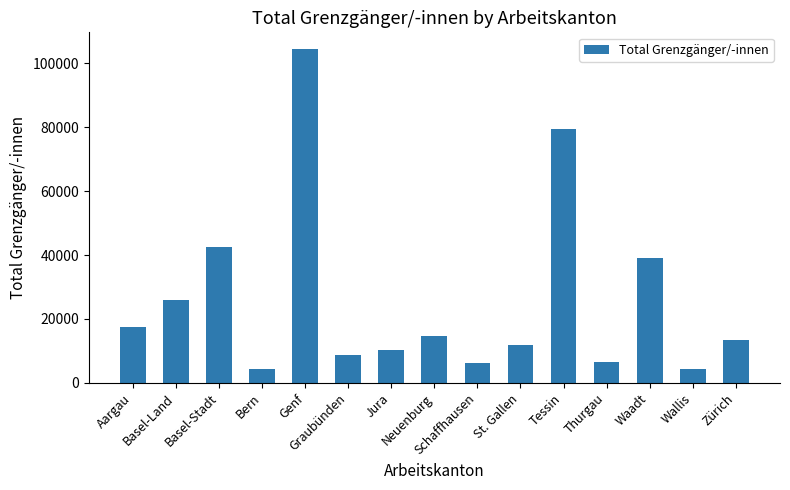

What is the difference between the maximum and minimum values?

100319